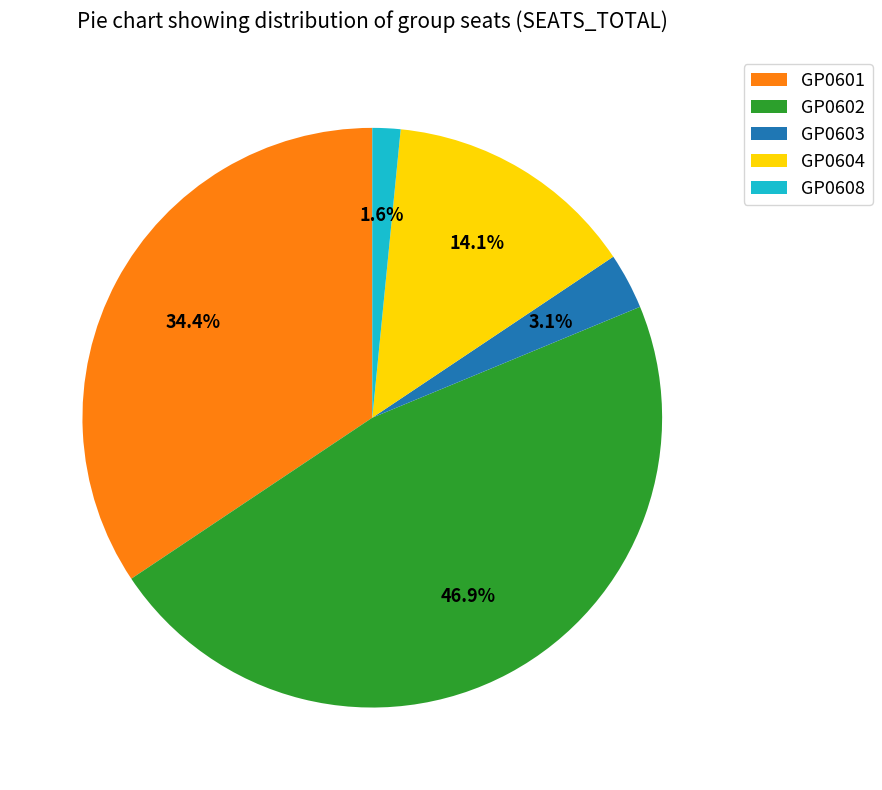

To the nearest percent, what is the difference between the largest and smallest slice percentages?

45%